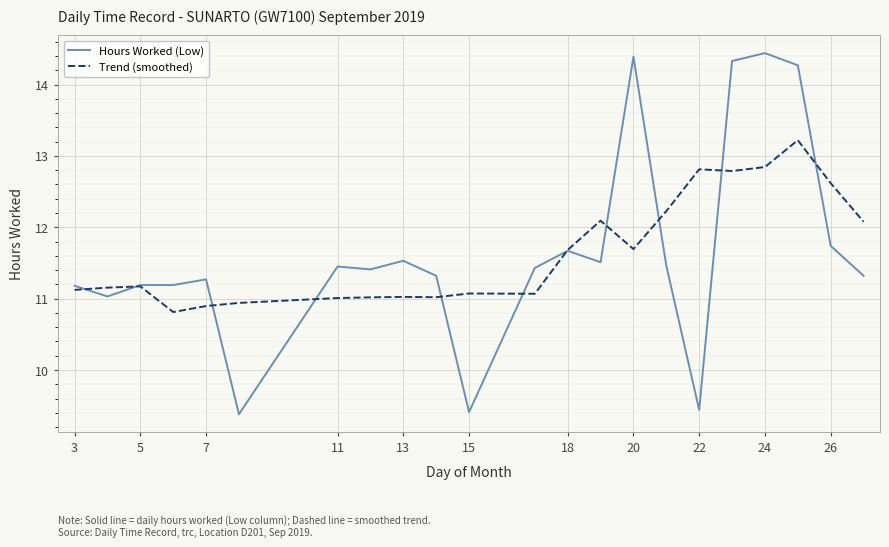

Which series has the largest range (max minus min)?

Hours Worked (Low)